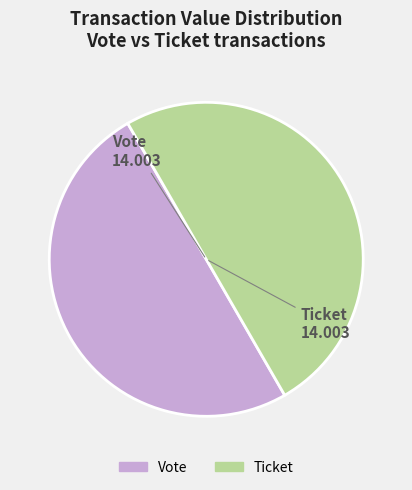

The Vote slice represents 92% of the pie. True or false?

False